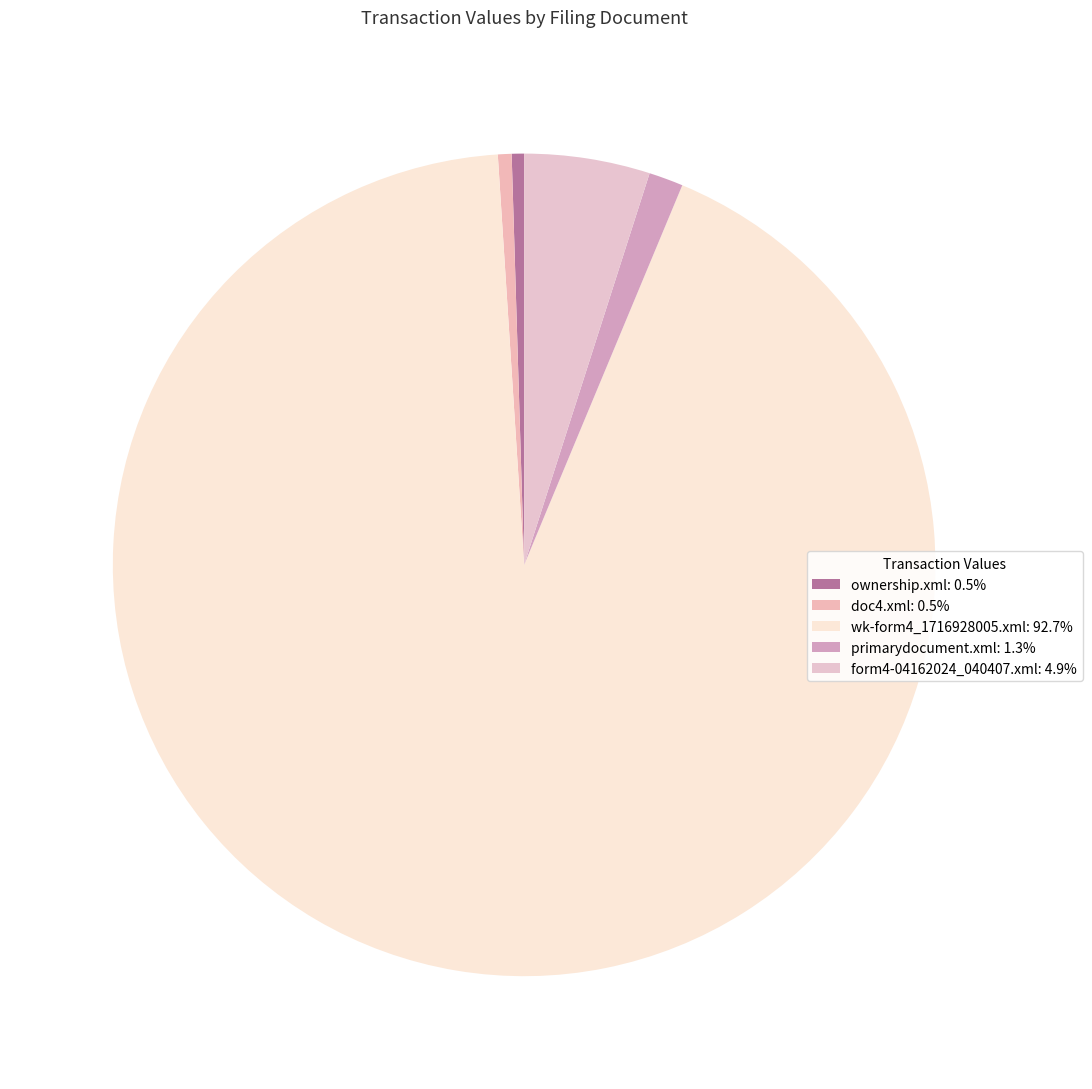

Do primarydocument.xml and wk-form4_1716928005.xml together represent more than half of the pie?

Yes